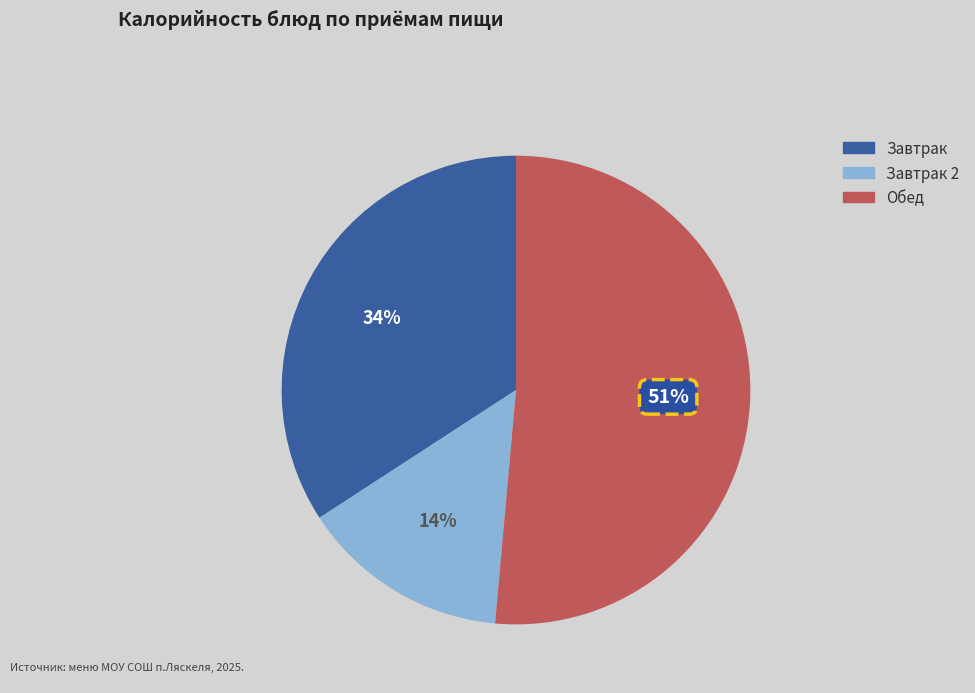

To the nearest percent, what is the average slice percentage?

33%